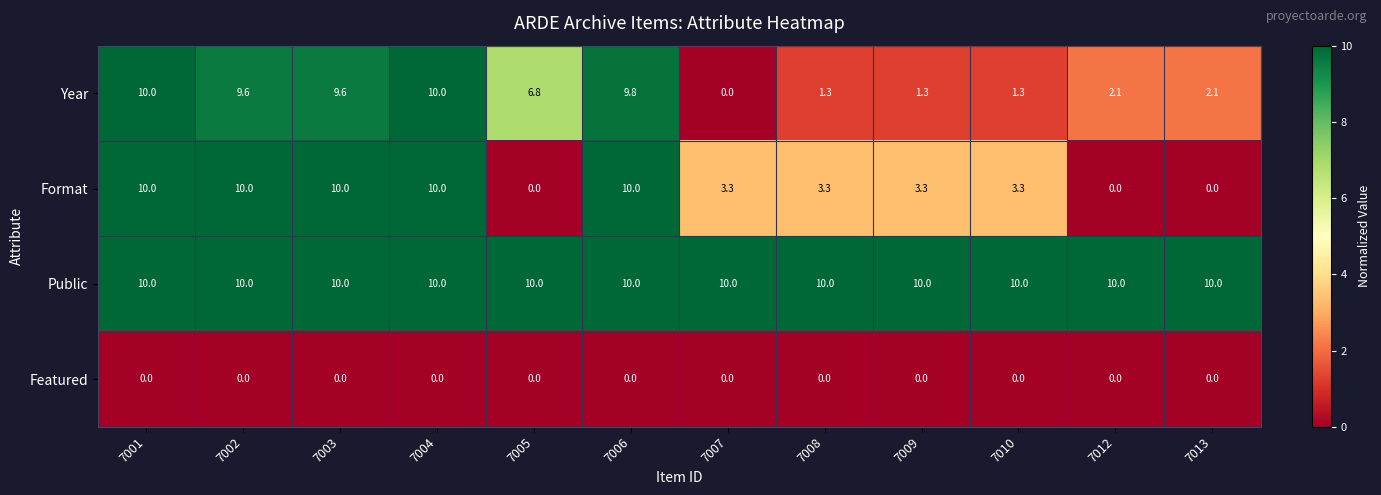

How many distinct data groups are displayed?

4